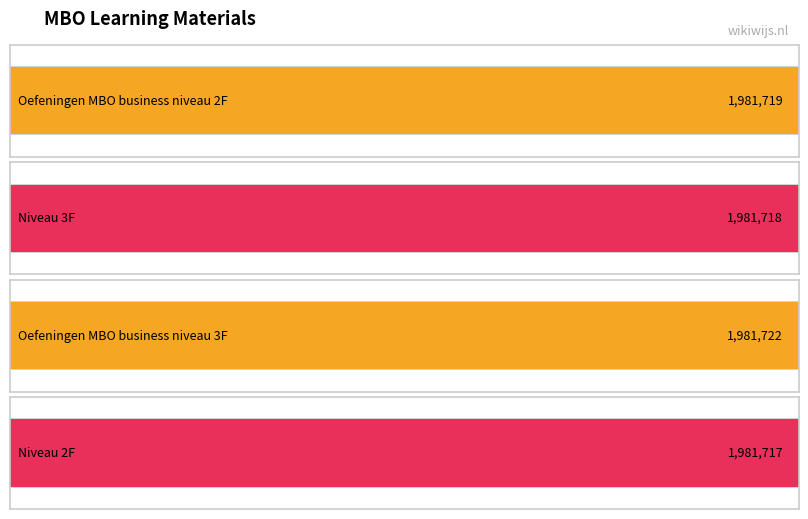

Is it true that the value at Niveau 2F is 1017193?

False